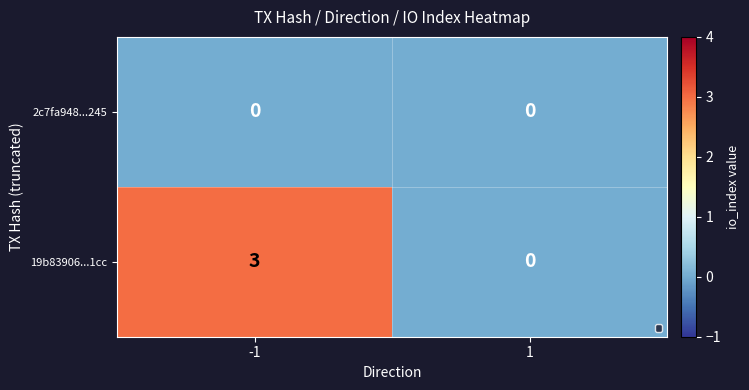

What is the approximate value of 19b83906...1cc at -1?

3